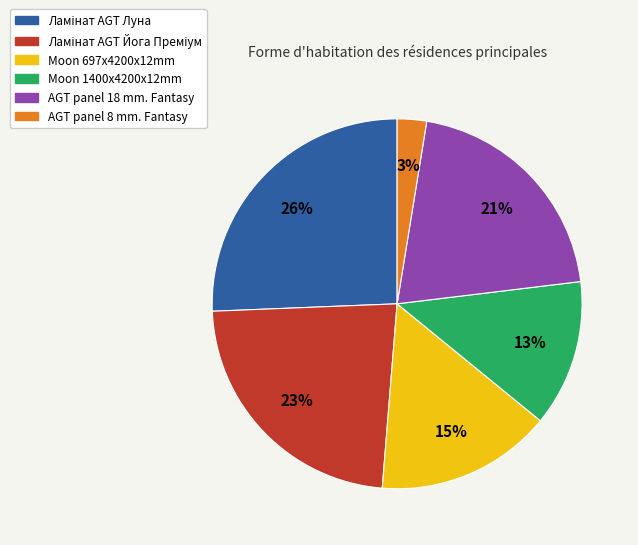

How many slices are in this pie chart?

6